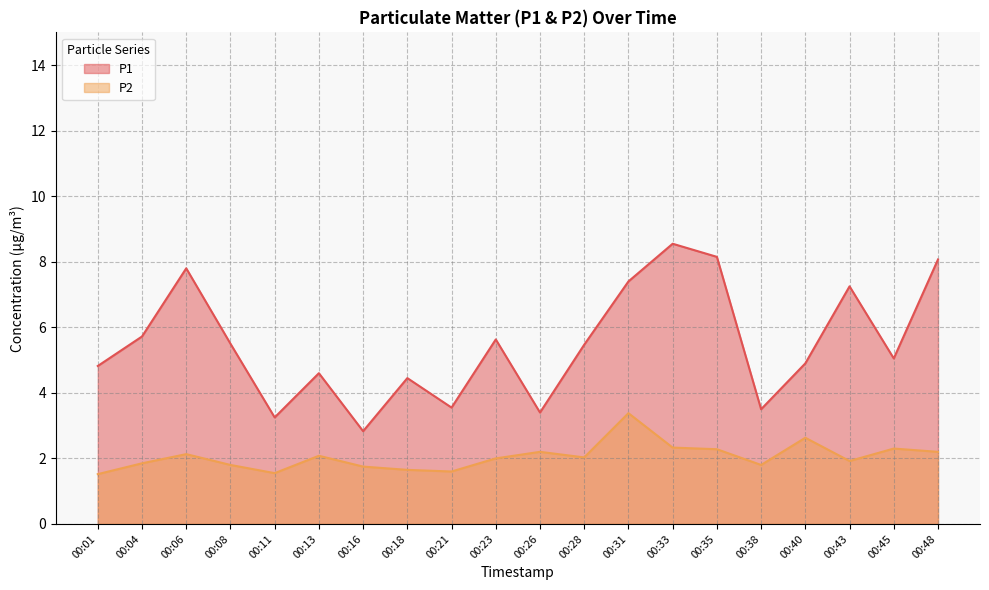

List the labels in order of P1 value, largest first.

00:33, 00:35, 00:48, 00:06, 00:31, 00:43, 00:04, 00:23, 00:08, 00:28, 00:45, 00:40, 00:01, 00:13, 00:18, 00:21, 00:38, 00:26, 00:11, 00:16